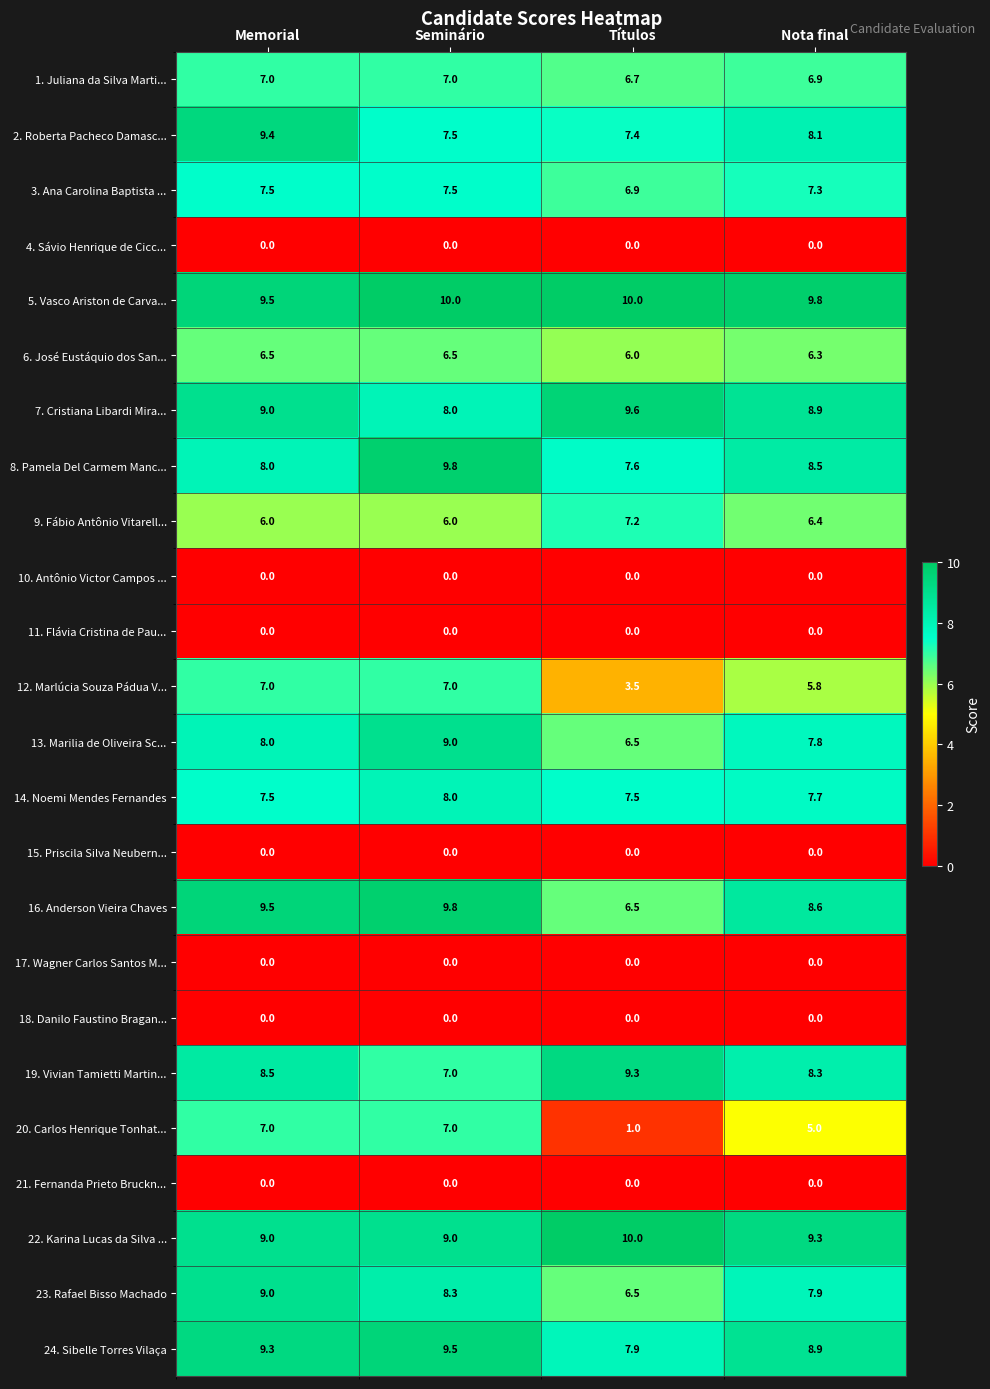

What is the sum of the 5. Vasco Ariston de Carva... values at Nota final and Memorial?

19.3